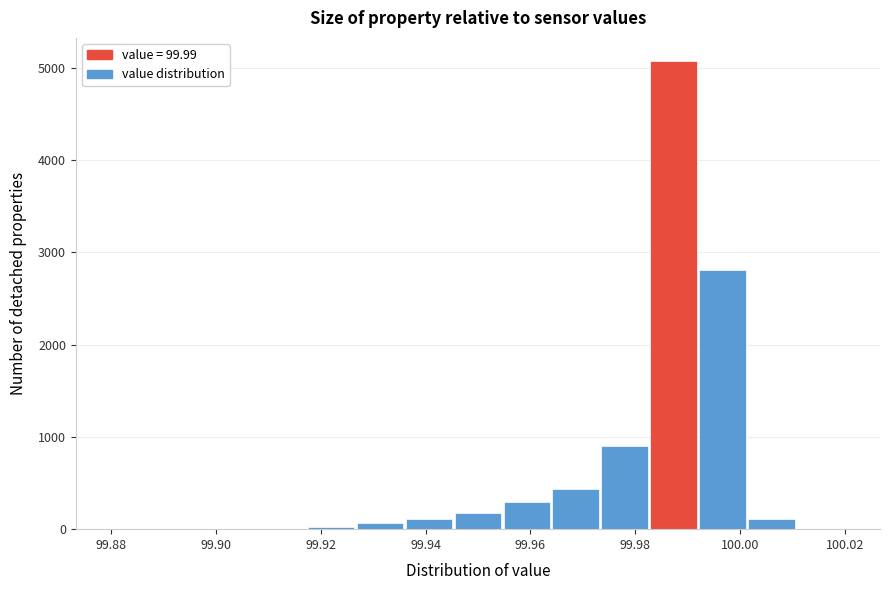

Reading left to right, transcribe this chart: for each bar, give the range it covers on the x-axis and its height. Neither the bar edges nor the heights are printed on the chart, so give them approximately, as read against the axes.

99.880 to 99.890: 0
99.890 to 99.898: 0
99.898 to 99.908: under 100
99.908 to 99.918: under 100
99.918 to 99.926: under 100
99.926 to 99.936: under 100
99.936 to 99.946: 100
99.946 to 99.954: 200
99.954 to 99.964: 300
99.964 to 99.974: 400
99.974 to 99.982: 900
99.982 to 99.992: 5100
99.992 to 100.002: 2800
100.002 to 100.010: 100
100.010 to 100.020: 0